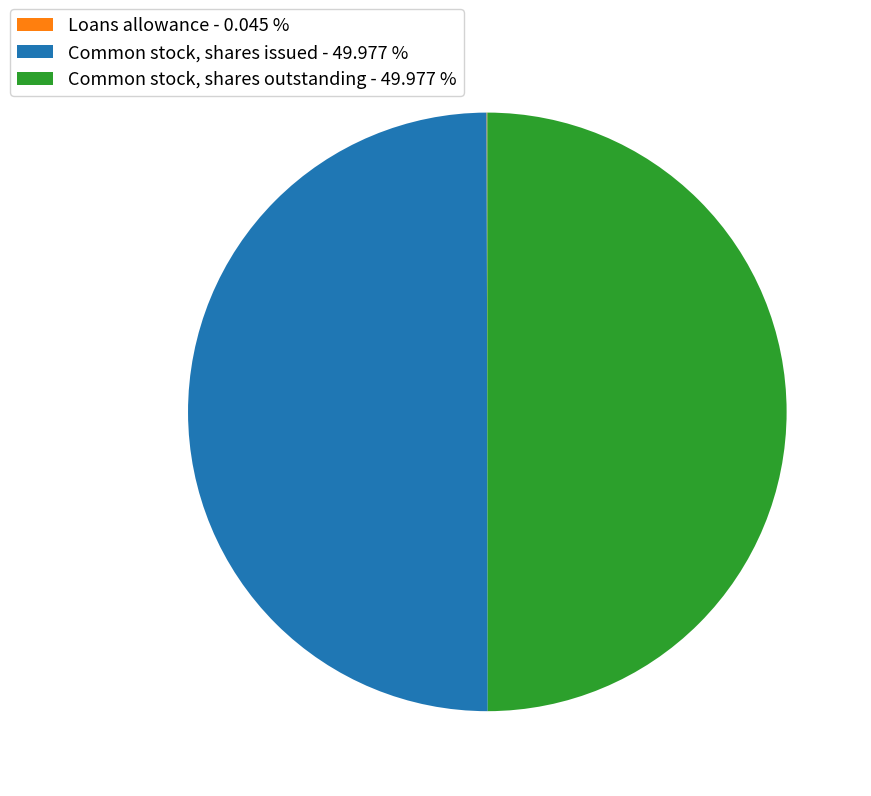

Do Common stock, shares outstanding - 49.977 % and Common stock, shares issued - 49.977 % together represent more than half of the pie?

Yes